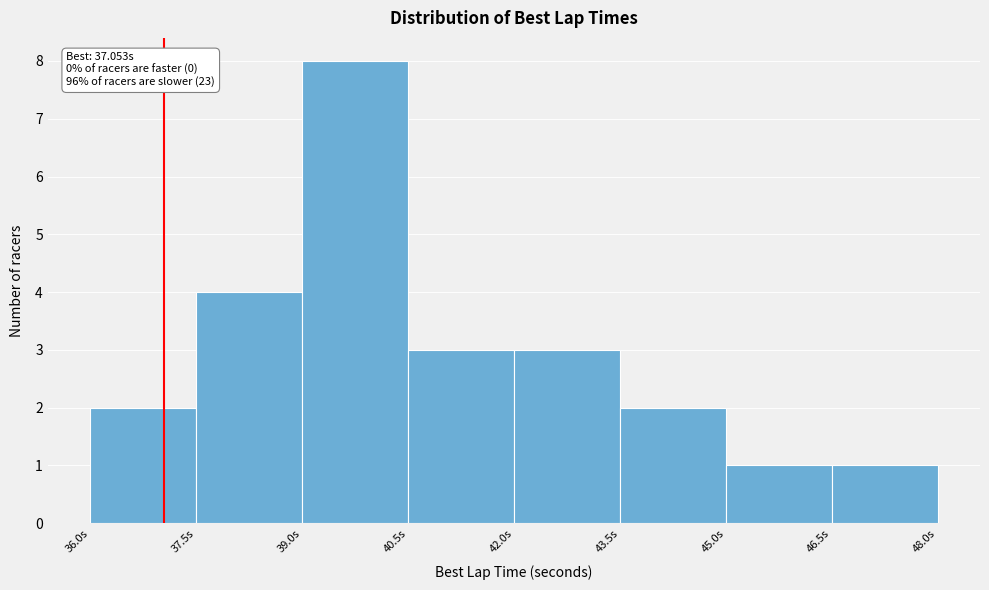

Over which range of the x-axis is the bar tallest?

39.0 to 40.5